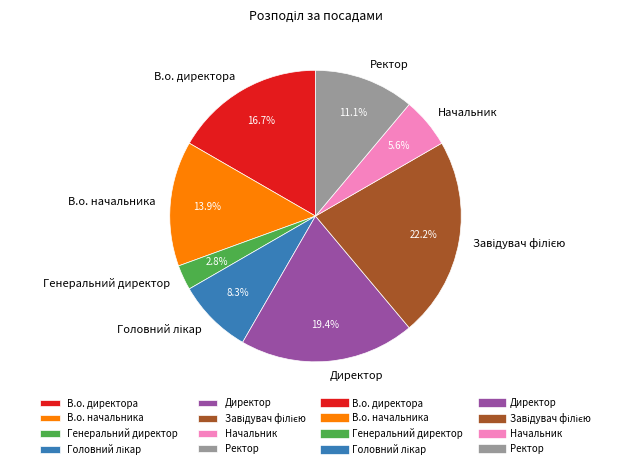

What percentage is the В.о. начальника slice, to the nearest percent?

14%